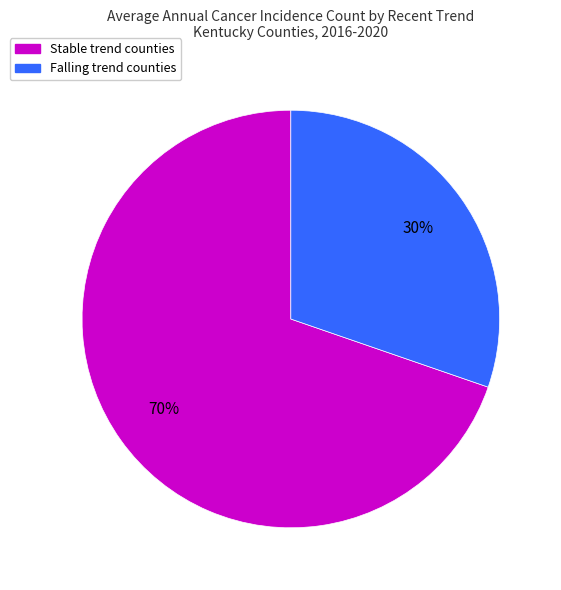

Does any single category account for the majority?

Yes